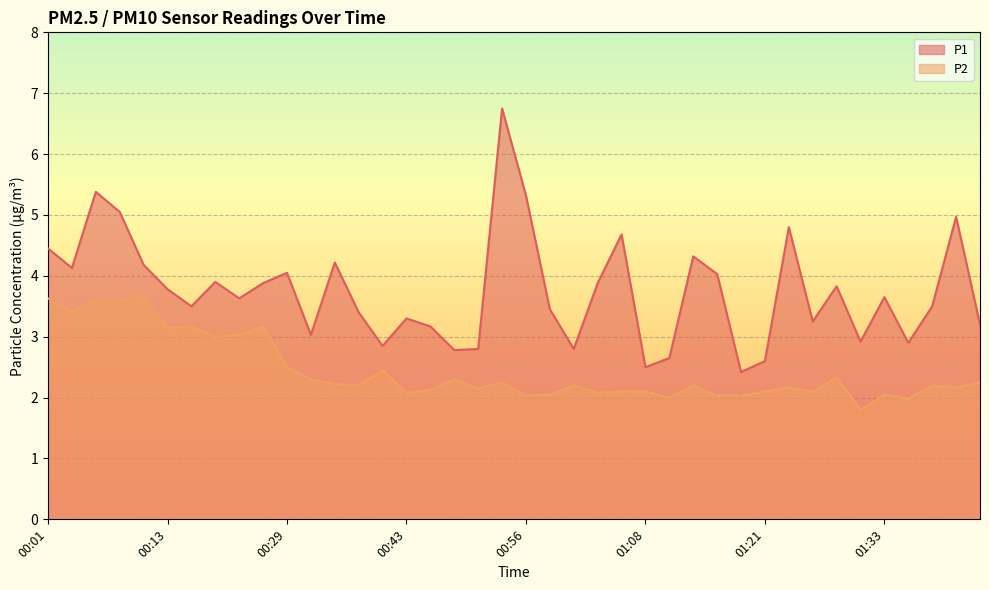

In P2, how many points are higher than both neighbors (excluding endpoints)?

12